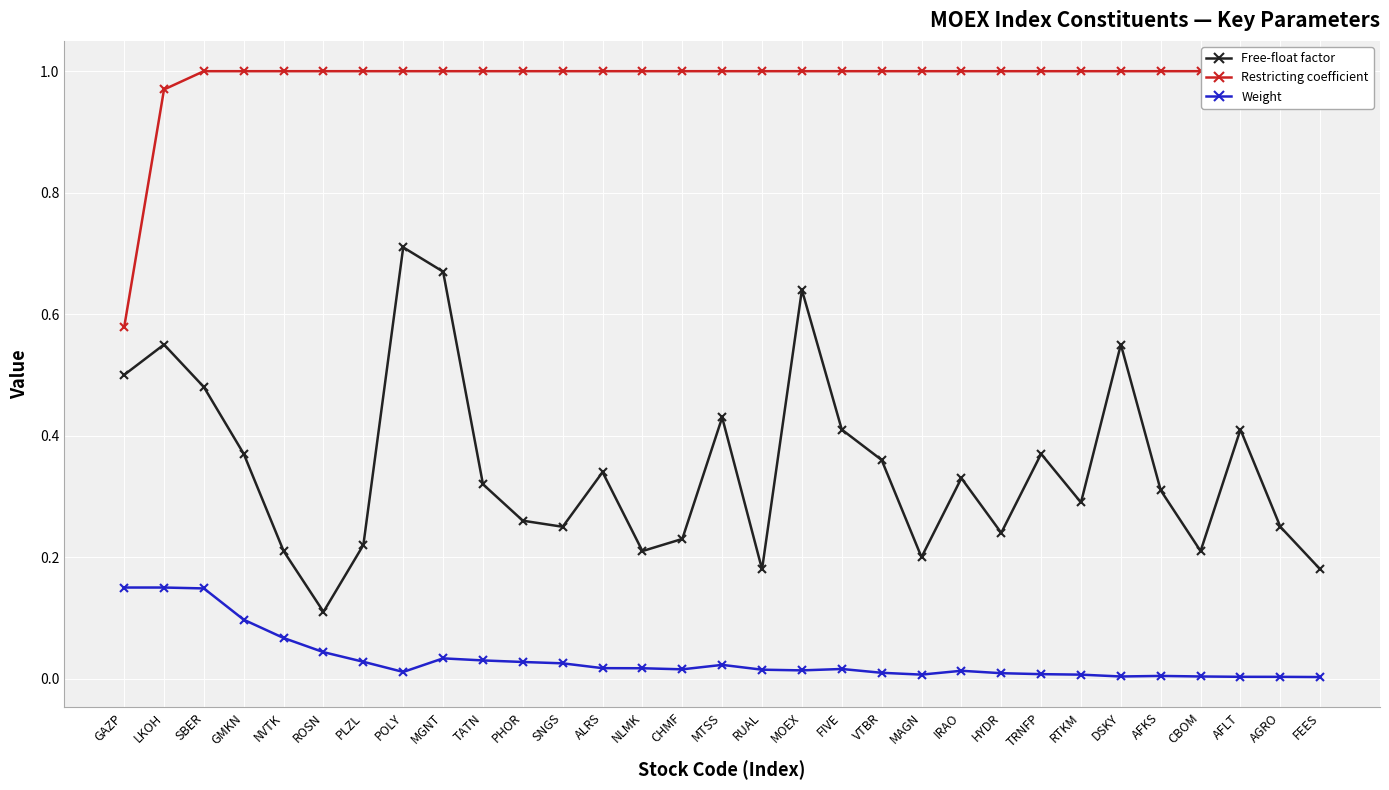

What position from the right is PLZL?

25